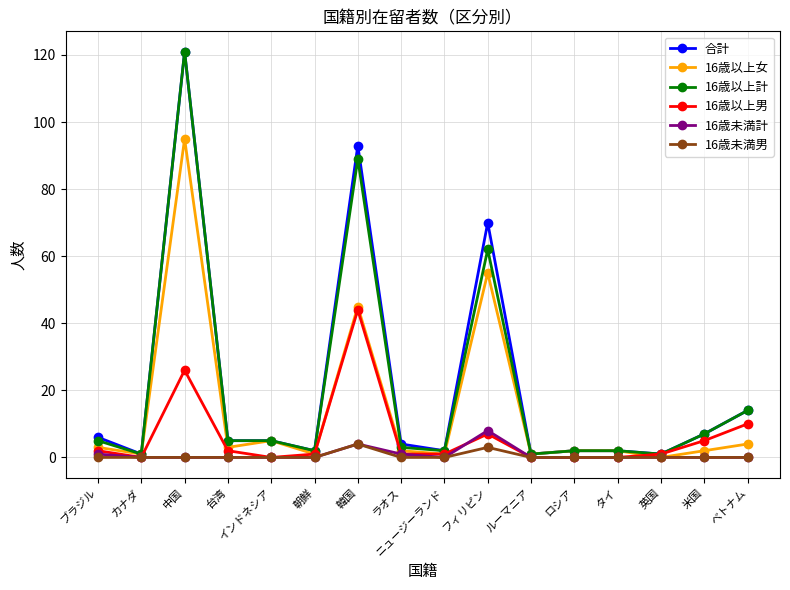

What is the label of the 6th point from the right?

ルーマニア